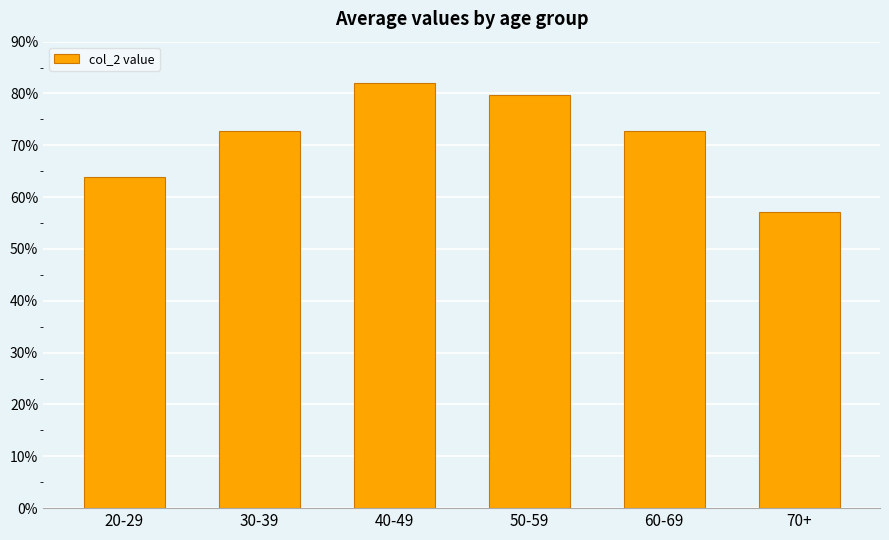

The value at 30-39 is 17.8. True or false?

False